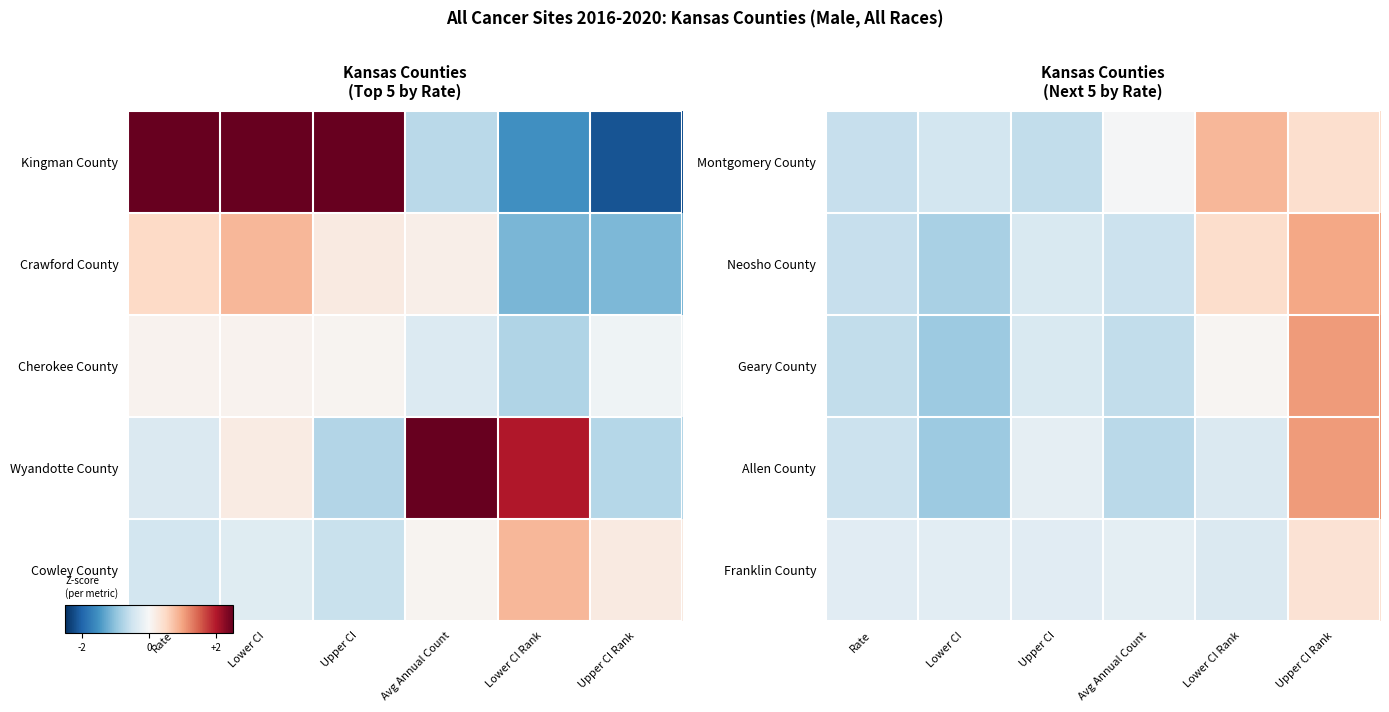

What is the sum of all Geary County values?

-1.4